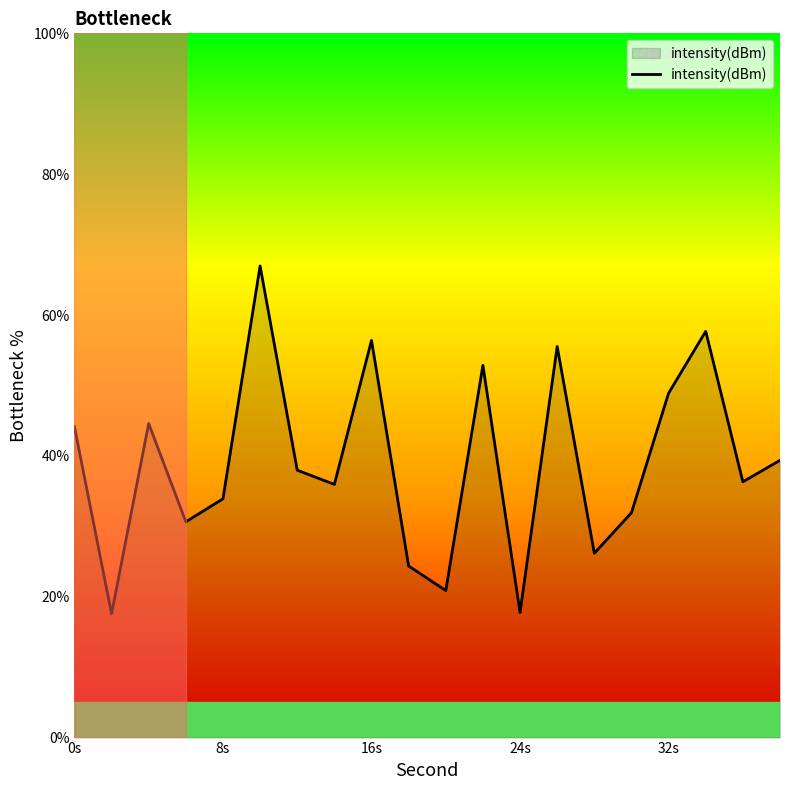

What is the difference between the maximum and minimum values?

49.4